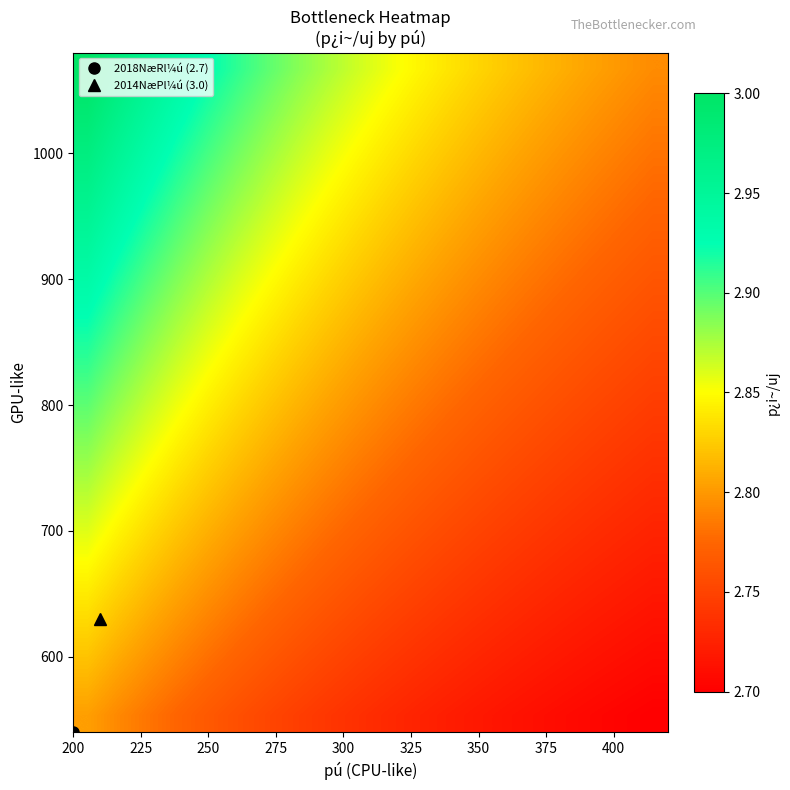

How many distinct data groups are displayed?

20